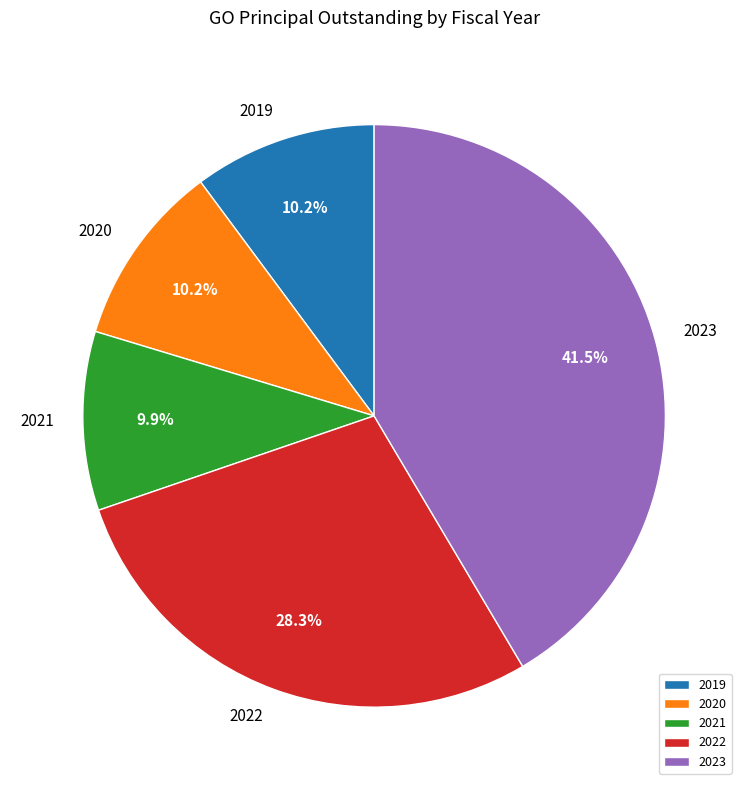

How many slices are in this pie chart?

5